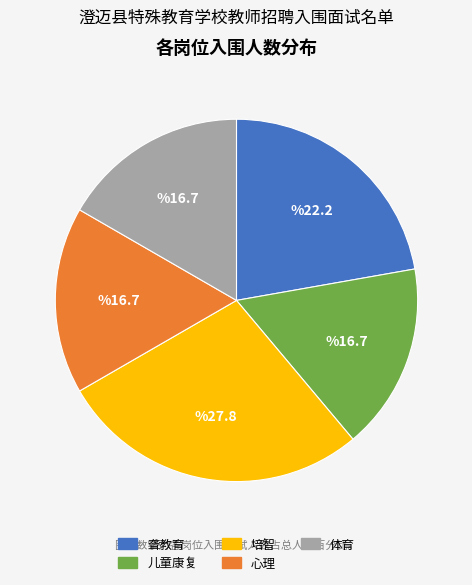

What is the ratio of the value at 体育 to the value at 培智?

0.6